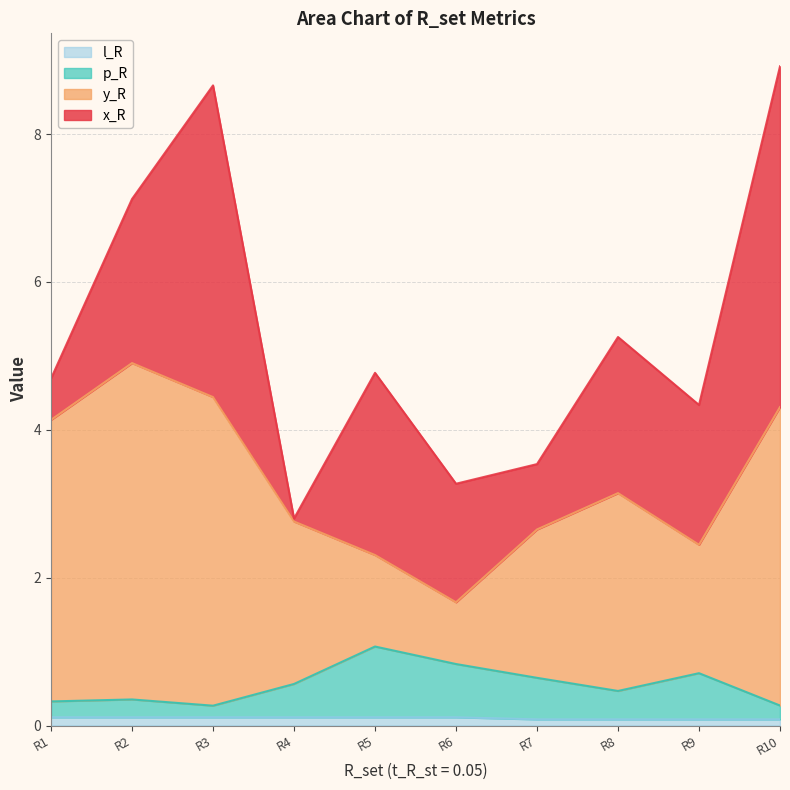

How many interior local peaks does the y_R series have?

2